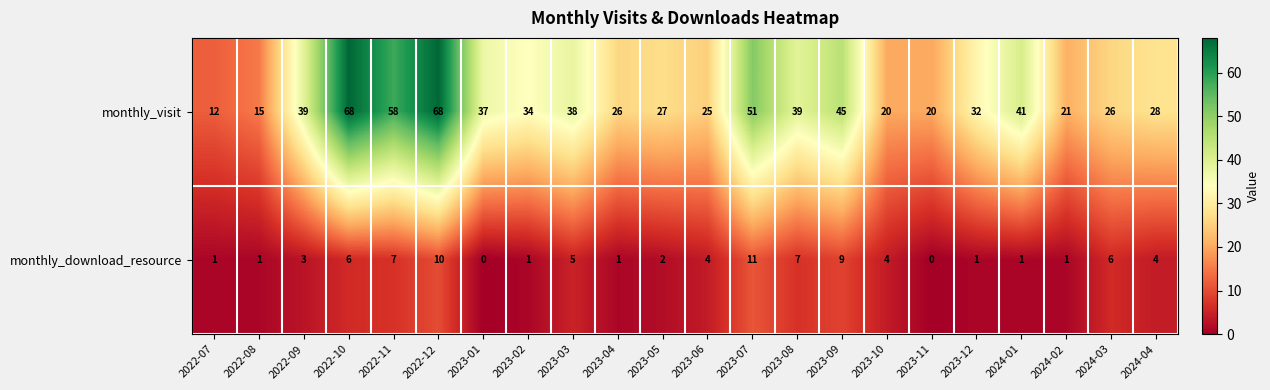

How many positive values does the monthly_download_resource series have?

20